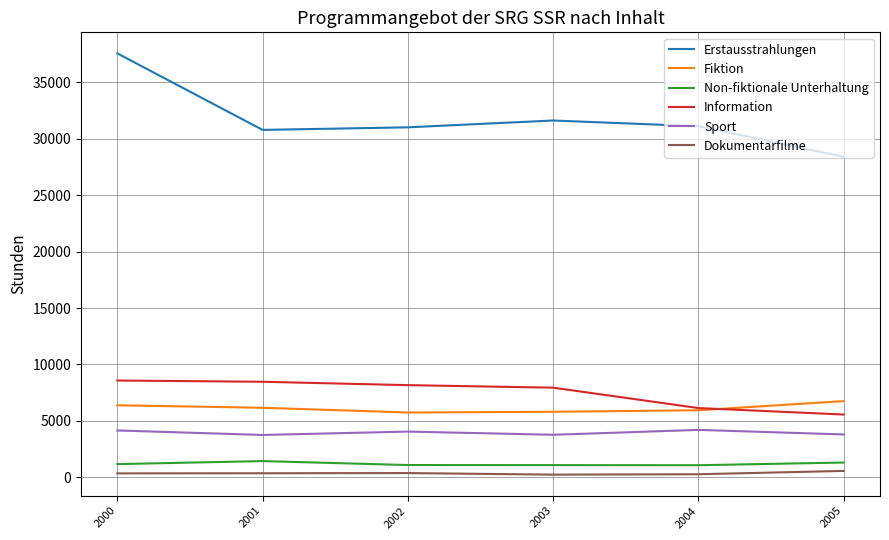

At 2005, list the series in order from largest to smallest.

Erstausstrahlungen, Fiktion, Information, Sport, Non-fiktionale Unterhaltung, Dokumentarfilme